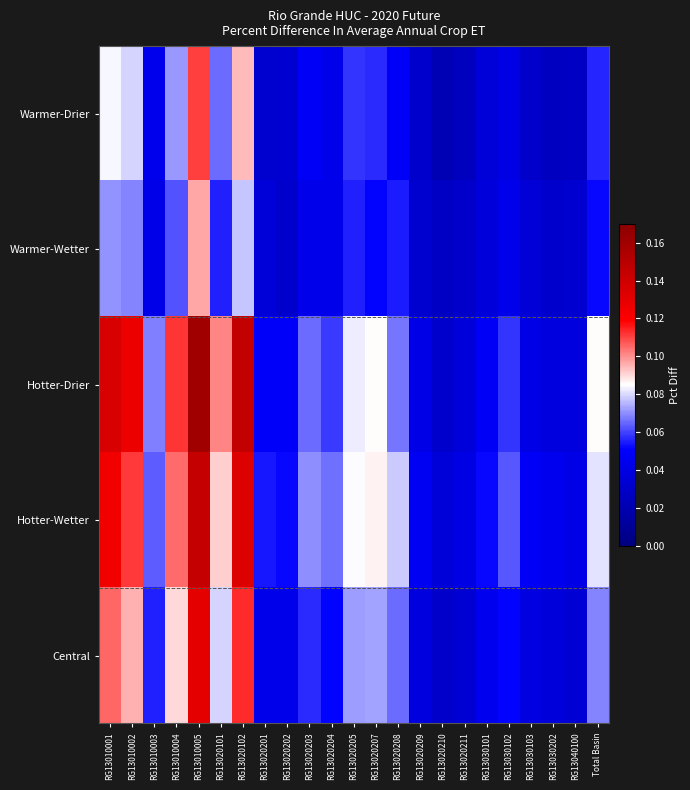

Is the value of Hotter-Wetter at RG13010004 greater than the value of Central at RG13020102?

No